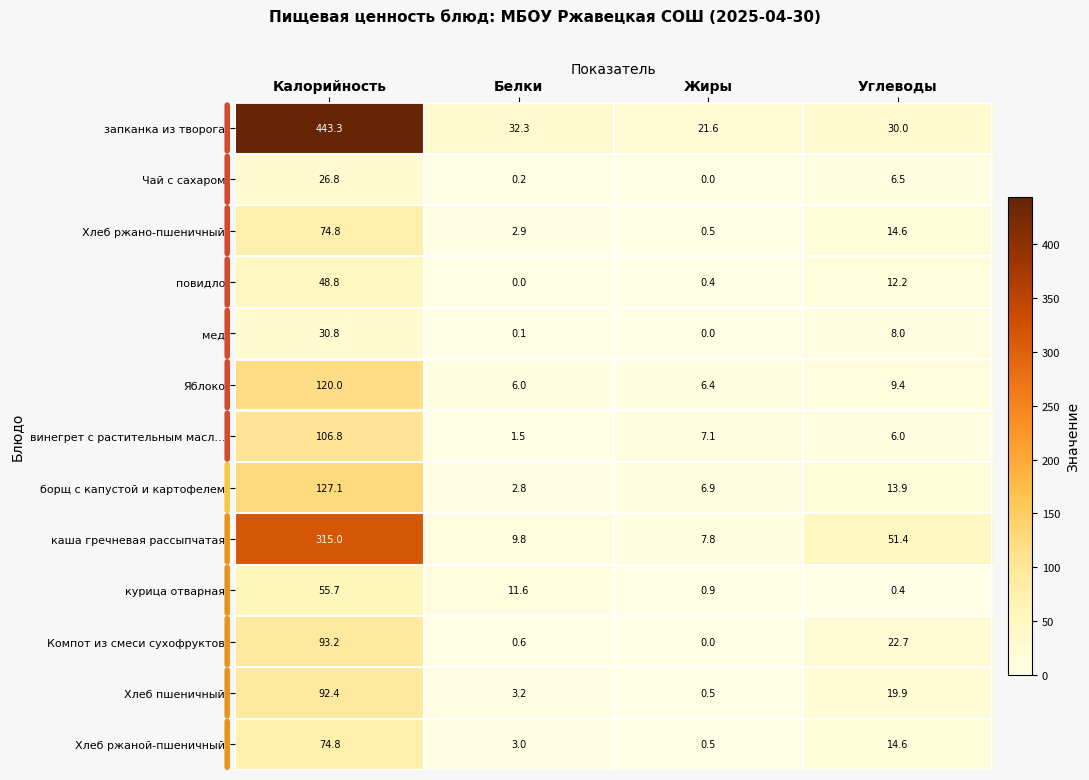

What is the approximate value of Компот из смеси сухофруктов at Калорийность?

93.2